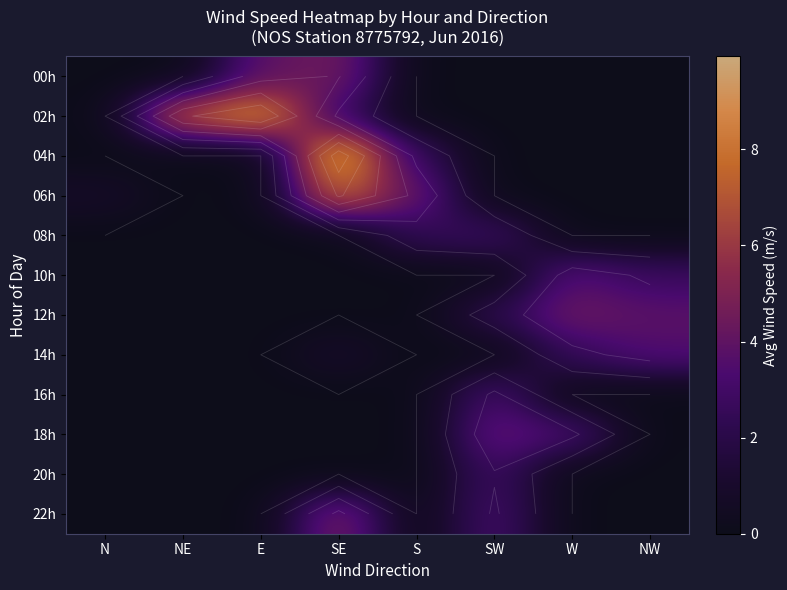

List the labels in order of 12h value, largest first.

W, NW, SW, N, NE, E, SE, S